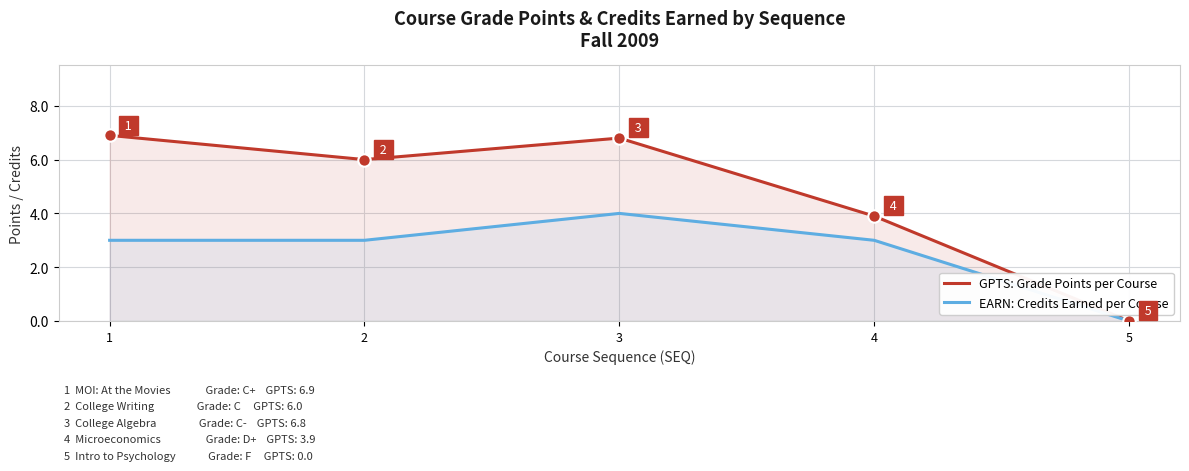

What are all the series names shown in the legend?

GPTS: Grade Points per Course, EARN: Credits Earned per Course